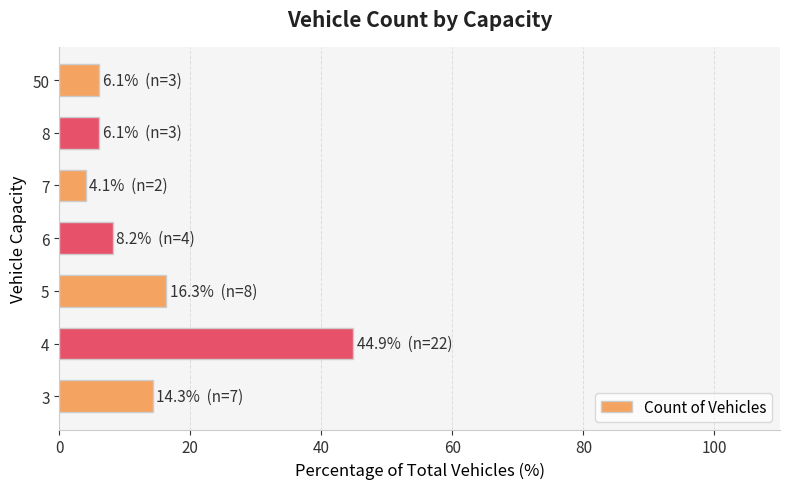

Is it true that the value at 5 is 16.3?

True